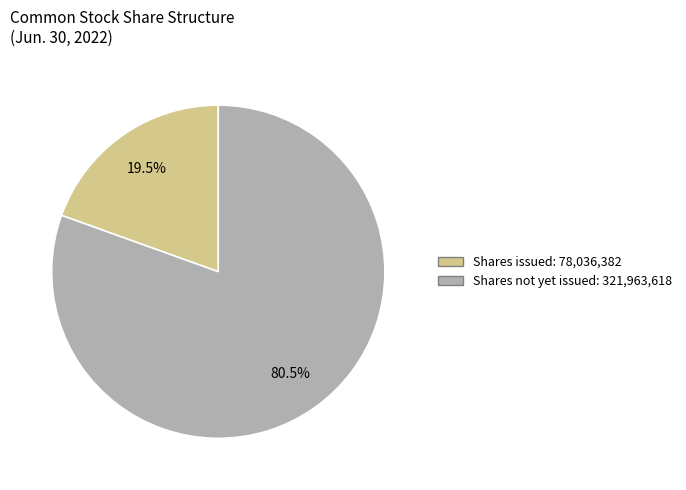

Is there any slice that represents more than half of the pie?

Yes